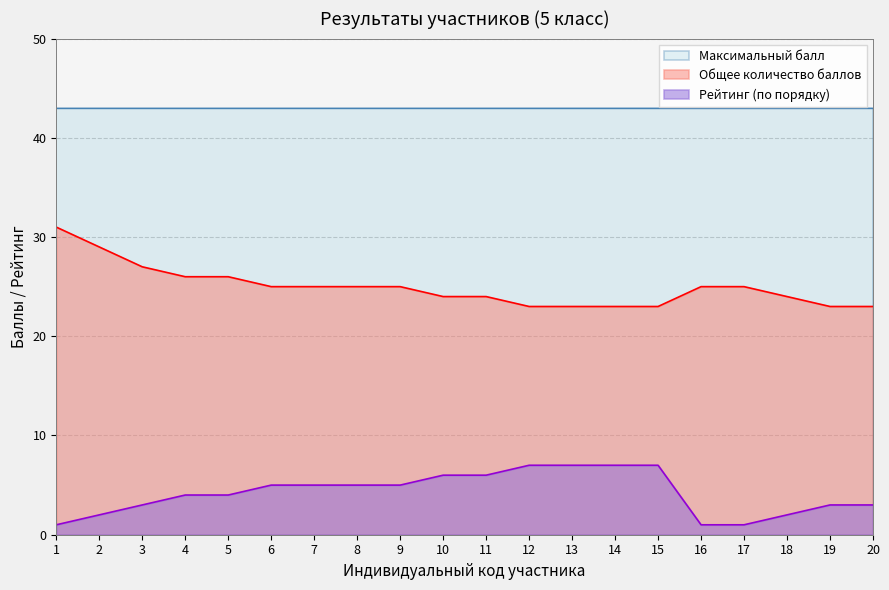

What is the difference between the highest and lowest values at 10?

37